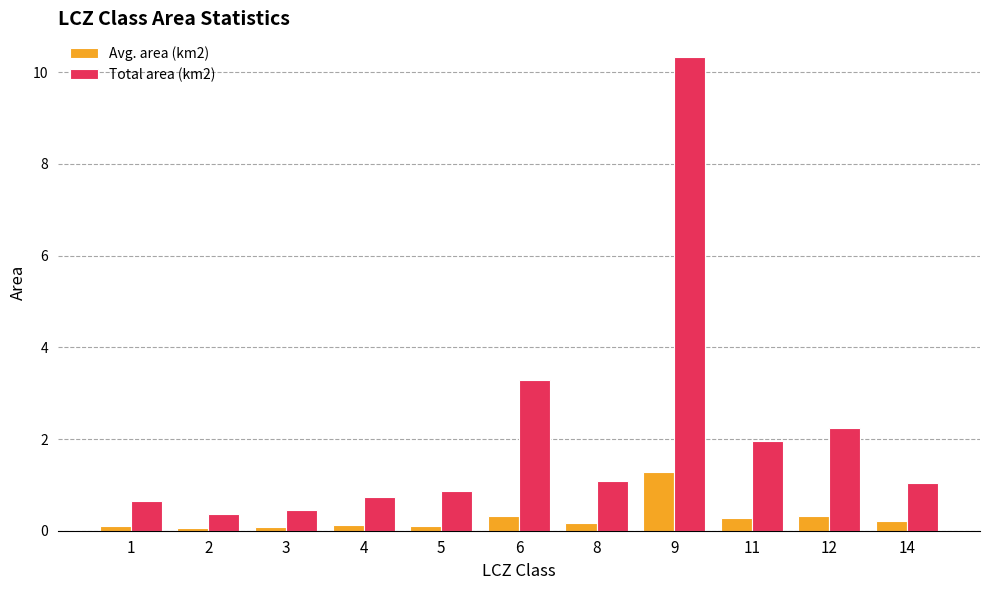

Rank the series at 9 from highest to lowest value.

Total area (km2), Avg. area (km2)